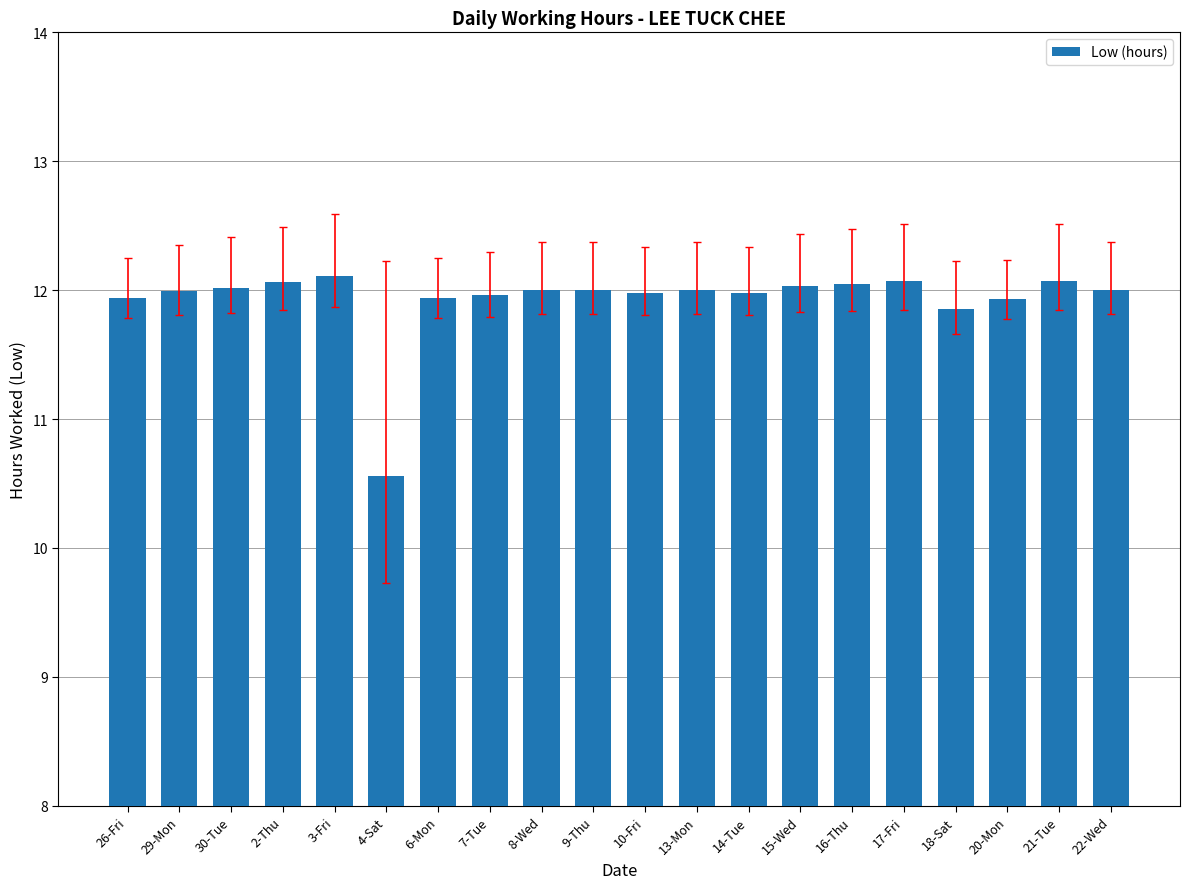

What is the minimum value shown in the chart?

10.6